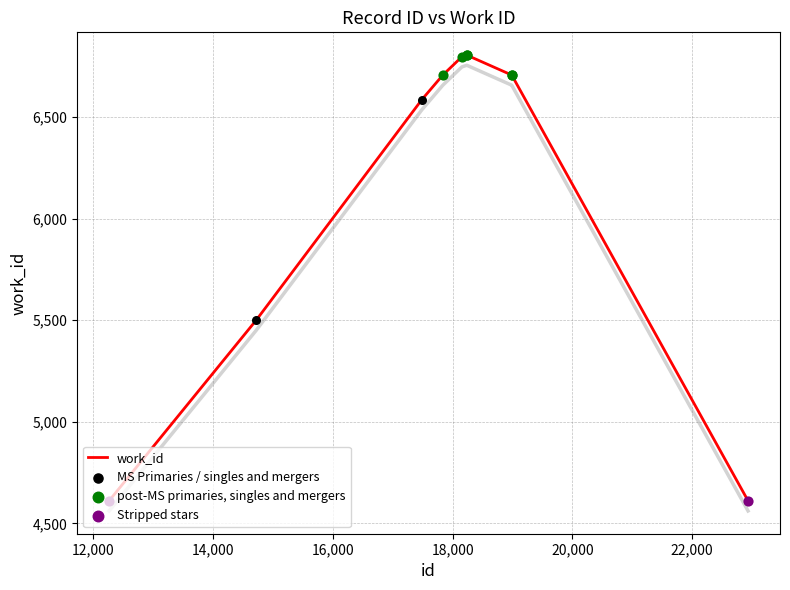

What is the ratio of the value at 18154 to the value at 17836?

1.0